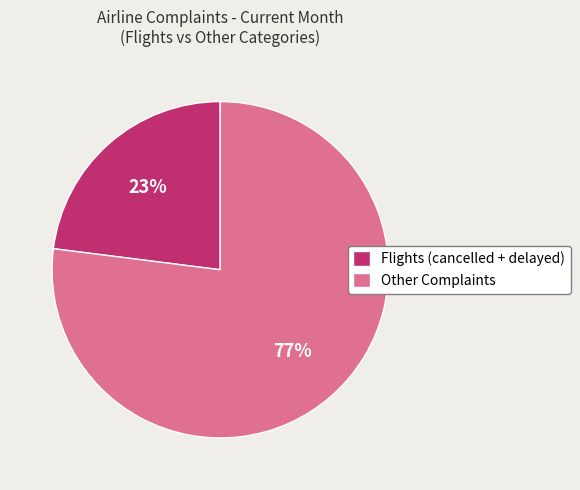

Which slice is the largest?

Other Complaints